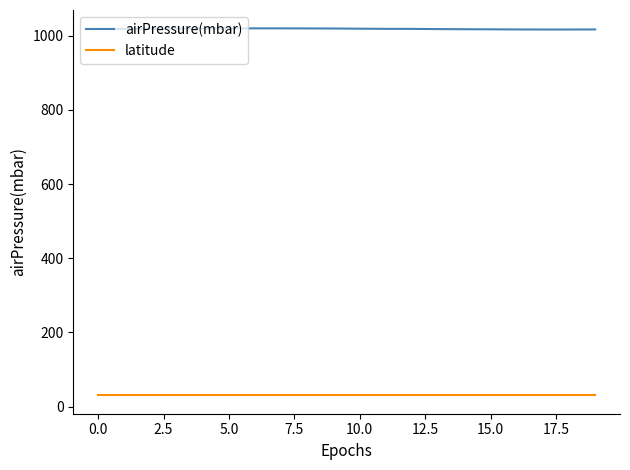

What is the smallest value displayed?

30.3